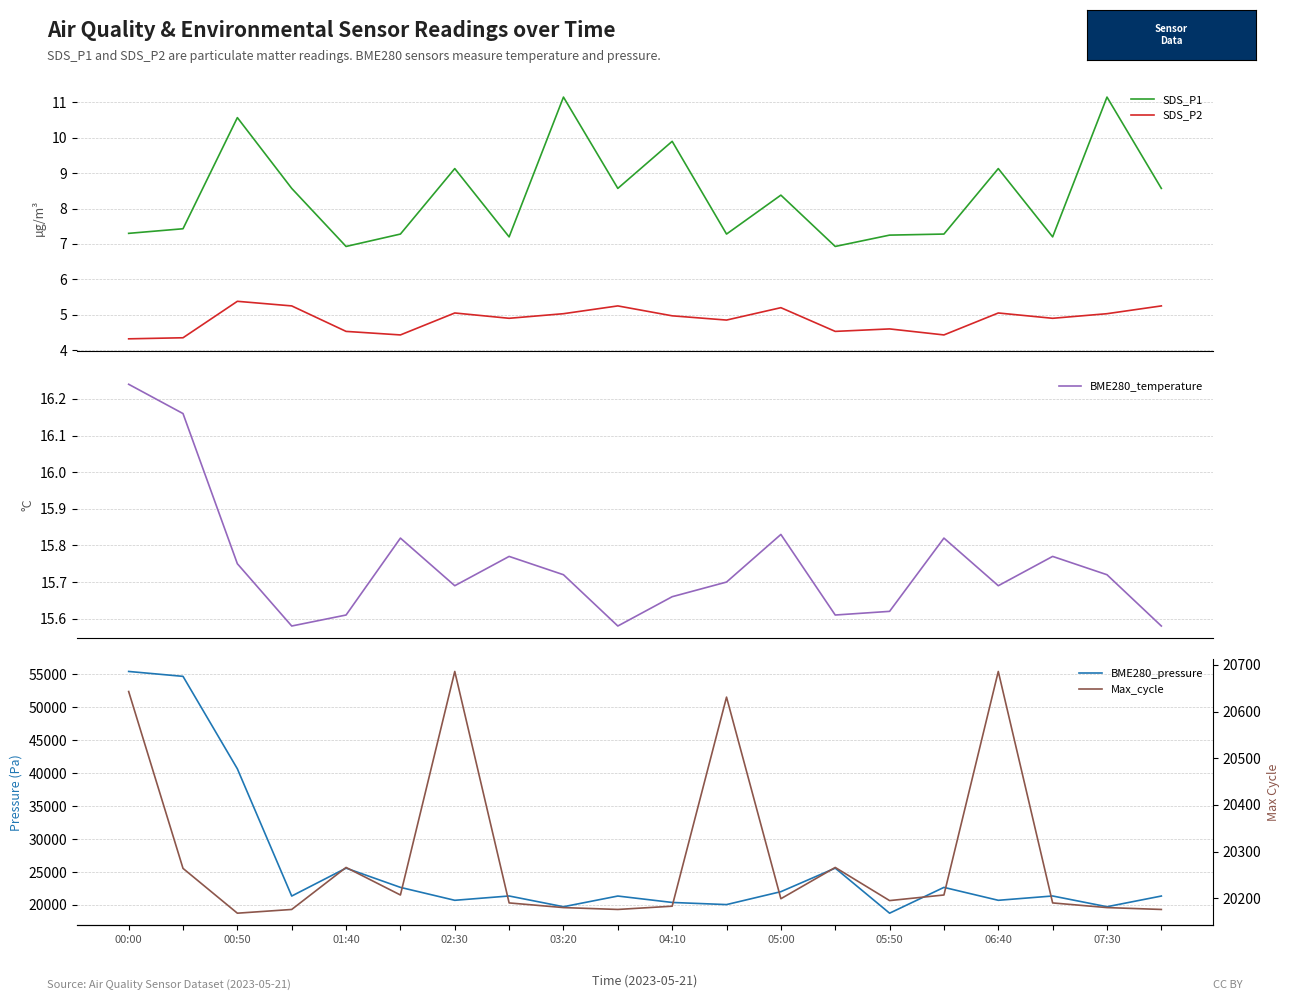

True or false: SDS_P2 and SDS_P1 cross at least once.

False